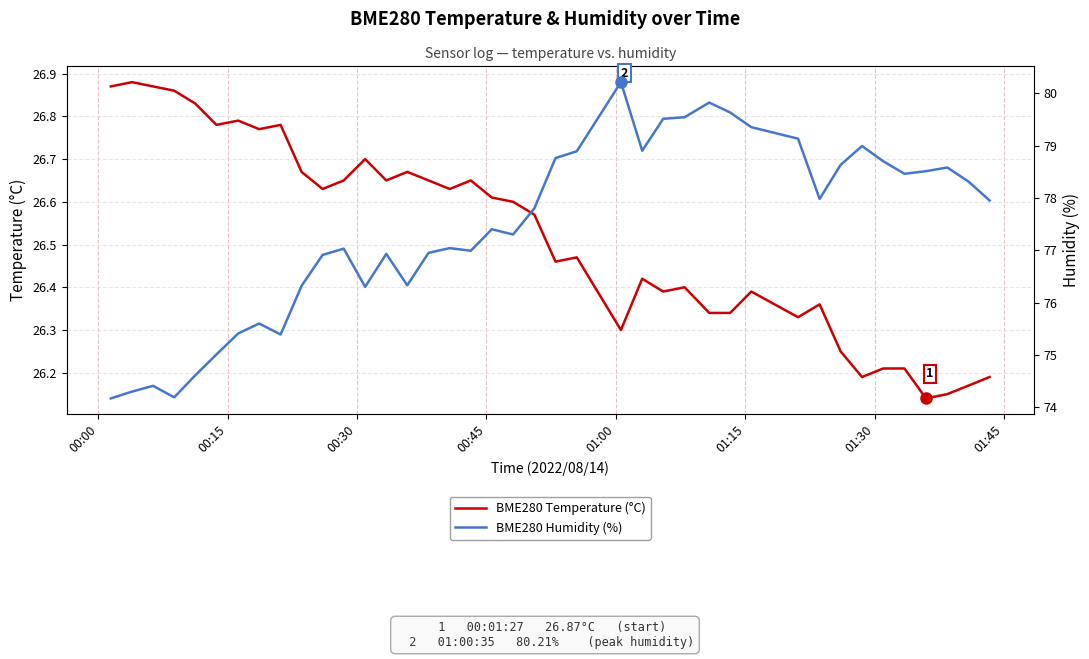

Does the chart have visible grid lines?

Yes